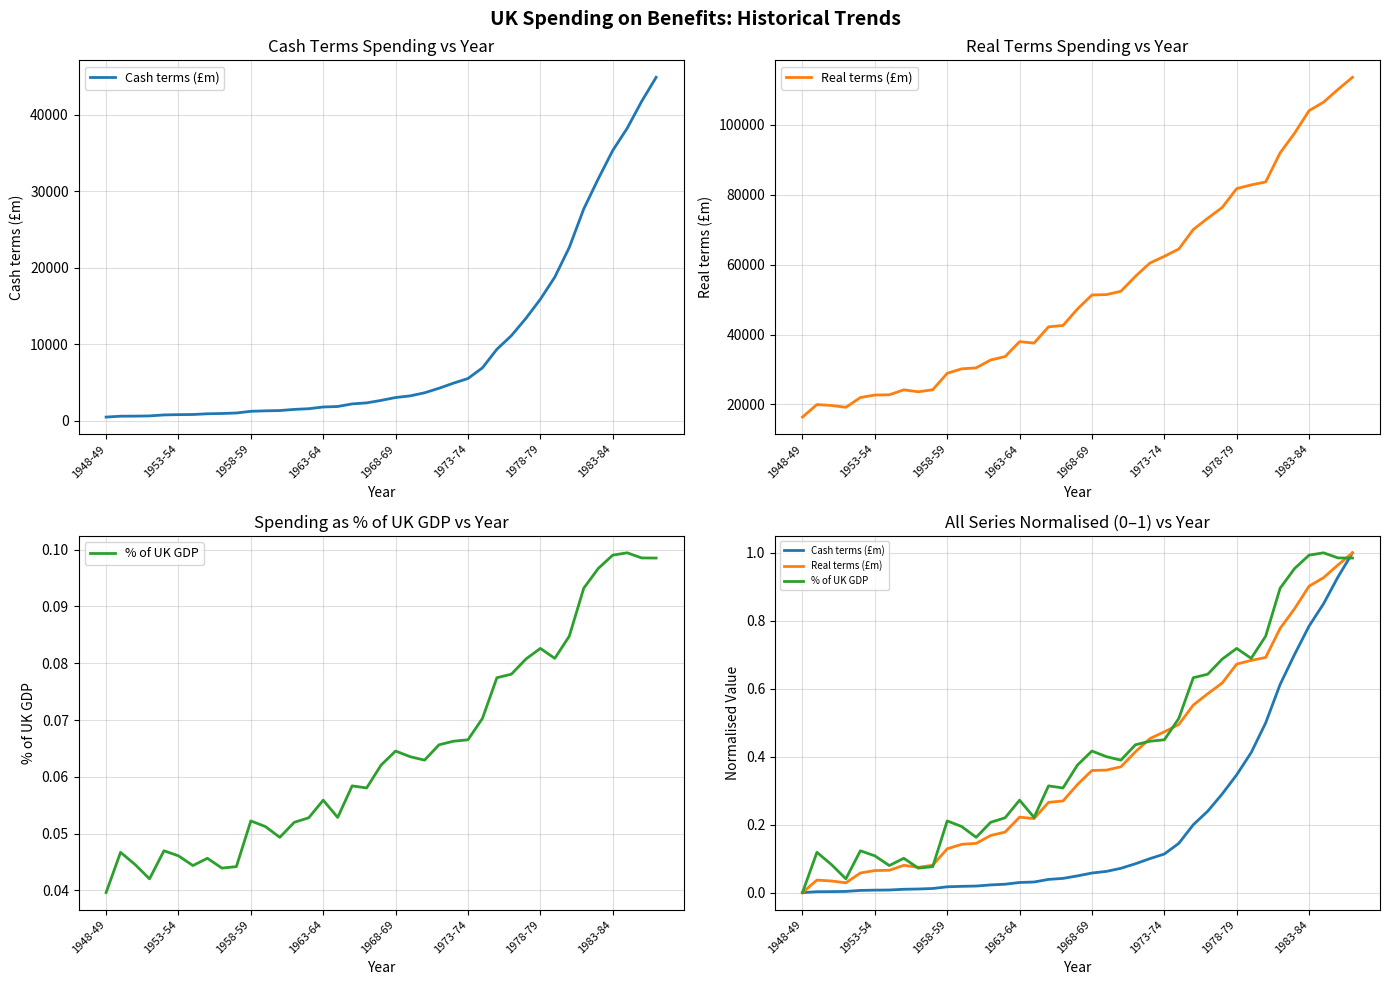

What is the sum of the % of UK GDP values at 13 and 30?

0.9